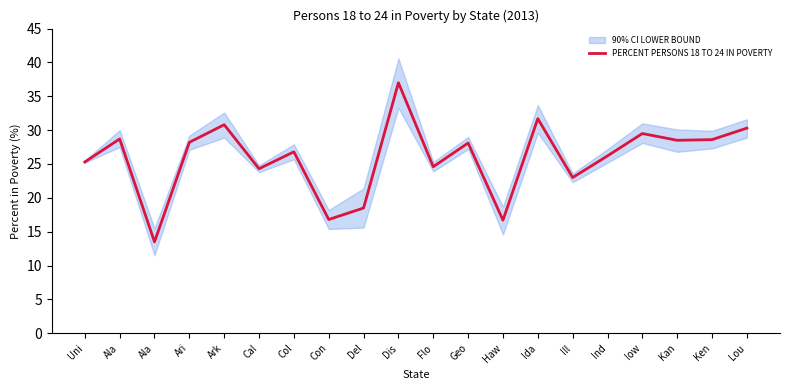

What is the difference between the maximum and second lowest values?

20.3